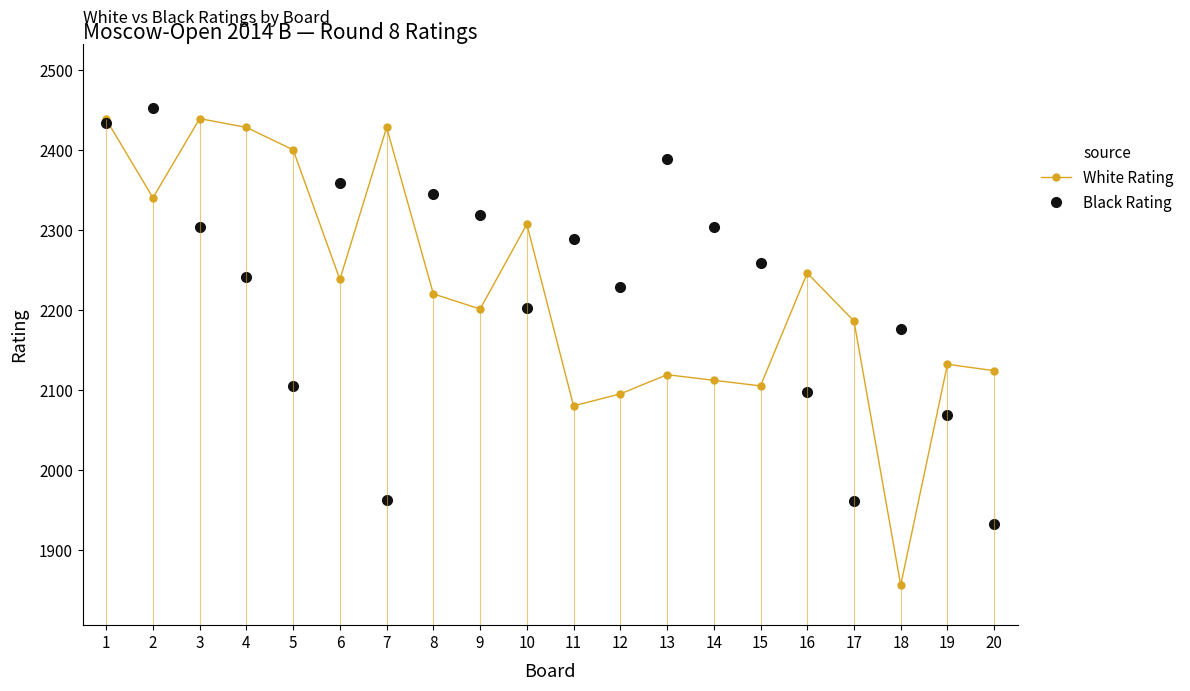

Which category has the highest value across all series?

2